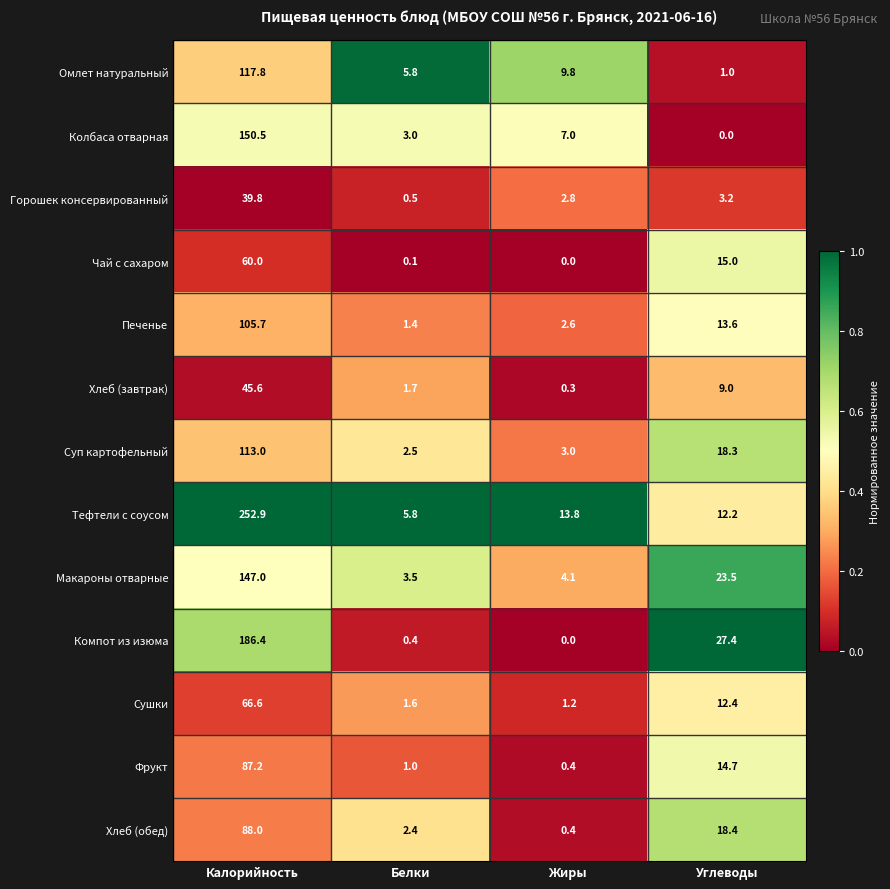

What is the spread (max minus min) of values at Углеводы?

27.4